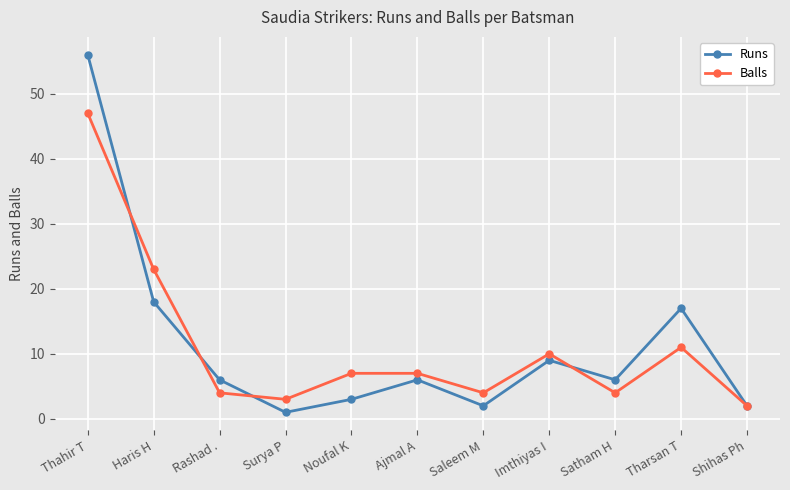

The value of Runs at Imthiyas I is 13. True or false?

False